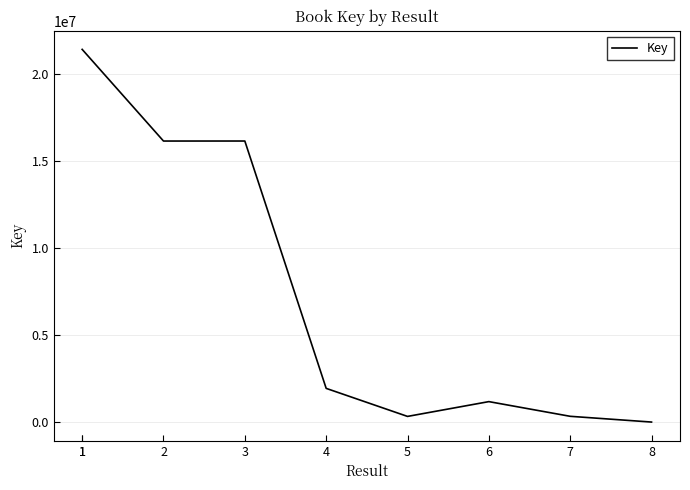

What is the maximum value shown in the chart?

21436234